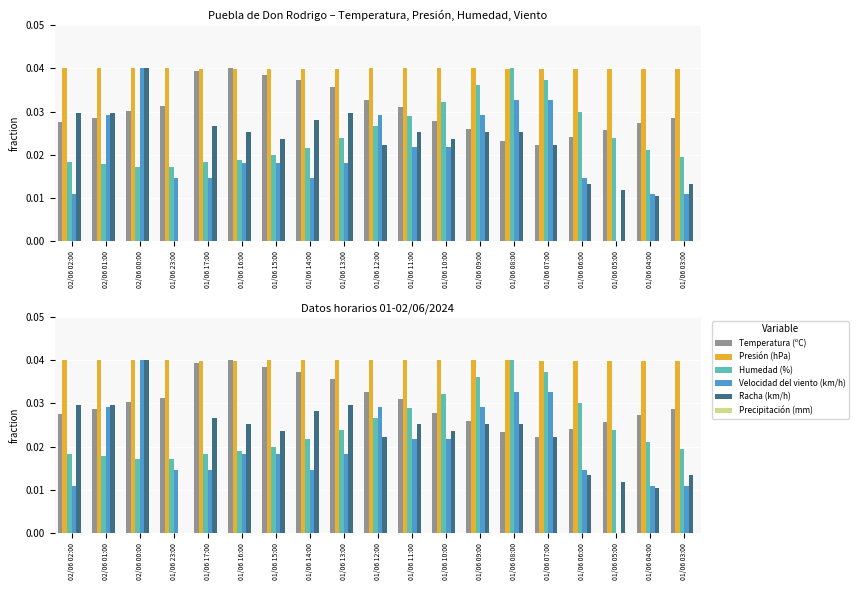

How many bars are there in each group?

6